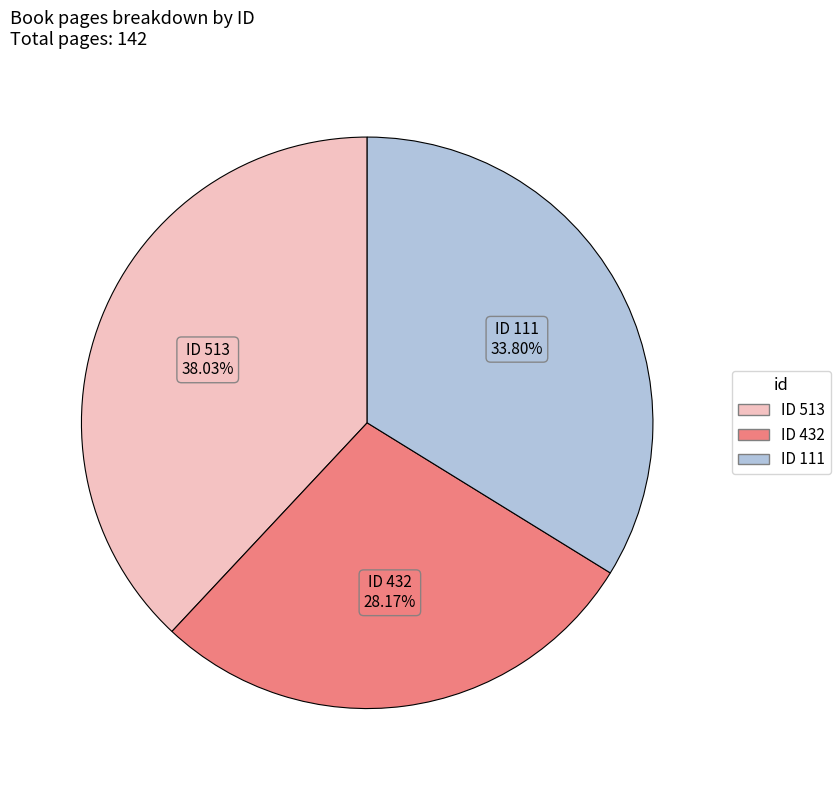

Is there a majority slice in this chart?

No